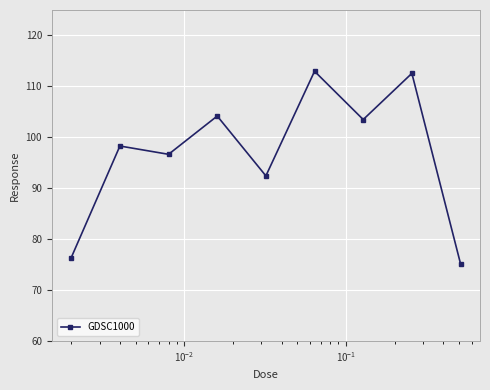

Reading left to right, what are all the values shown in this chart?

76.4	98.3	96.7	104.2	92.4	113.0	103.5	112.6	75.2